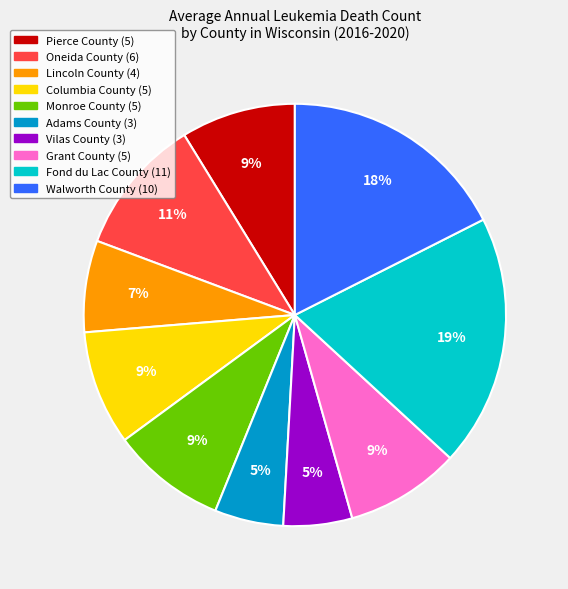

Is it true that Pierce County is 9% of the pie?

True